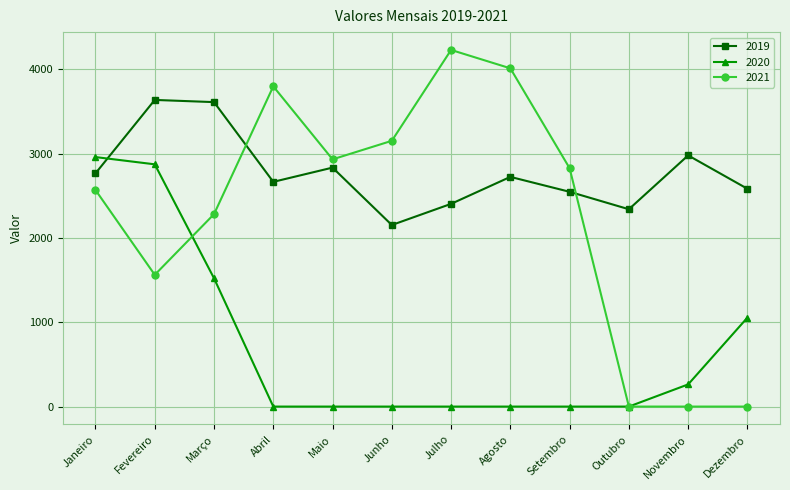

What is the difference between the highest and lowest values at Abril?

3799